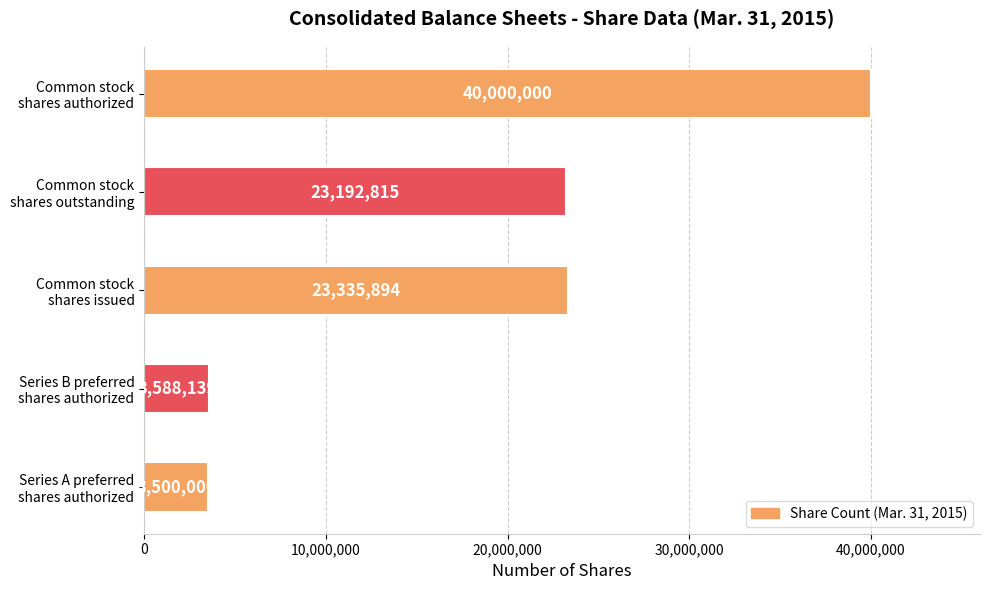

What is the difference between the maximum and minimum values?

36500000